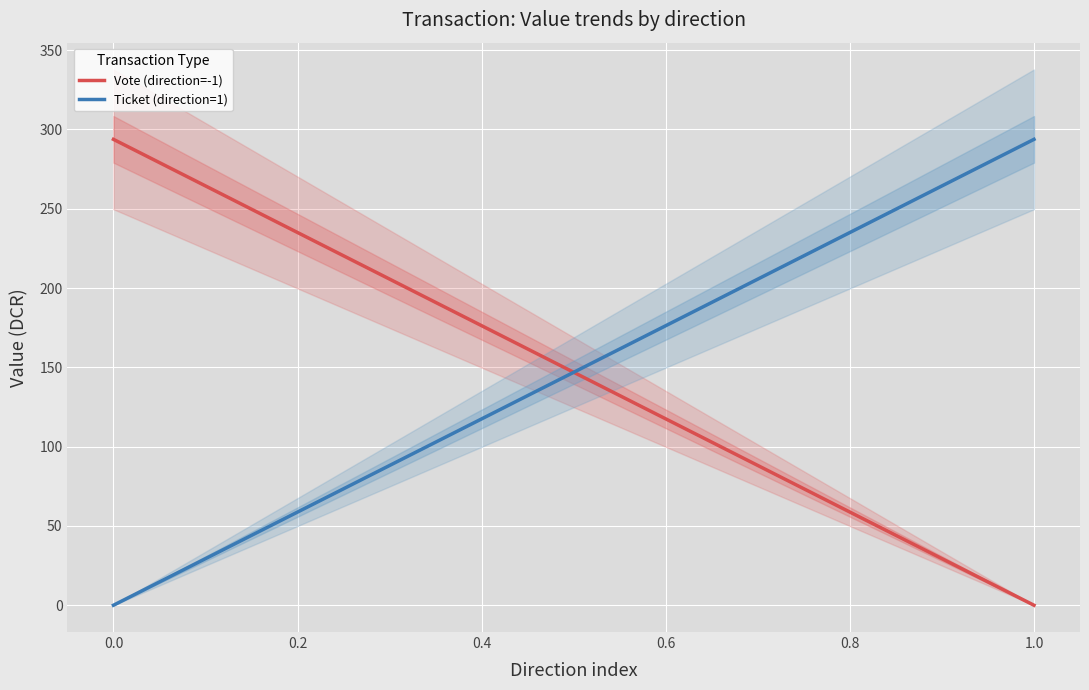

Between 1.0 and 0.8, which is larger?

0.8